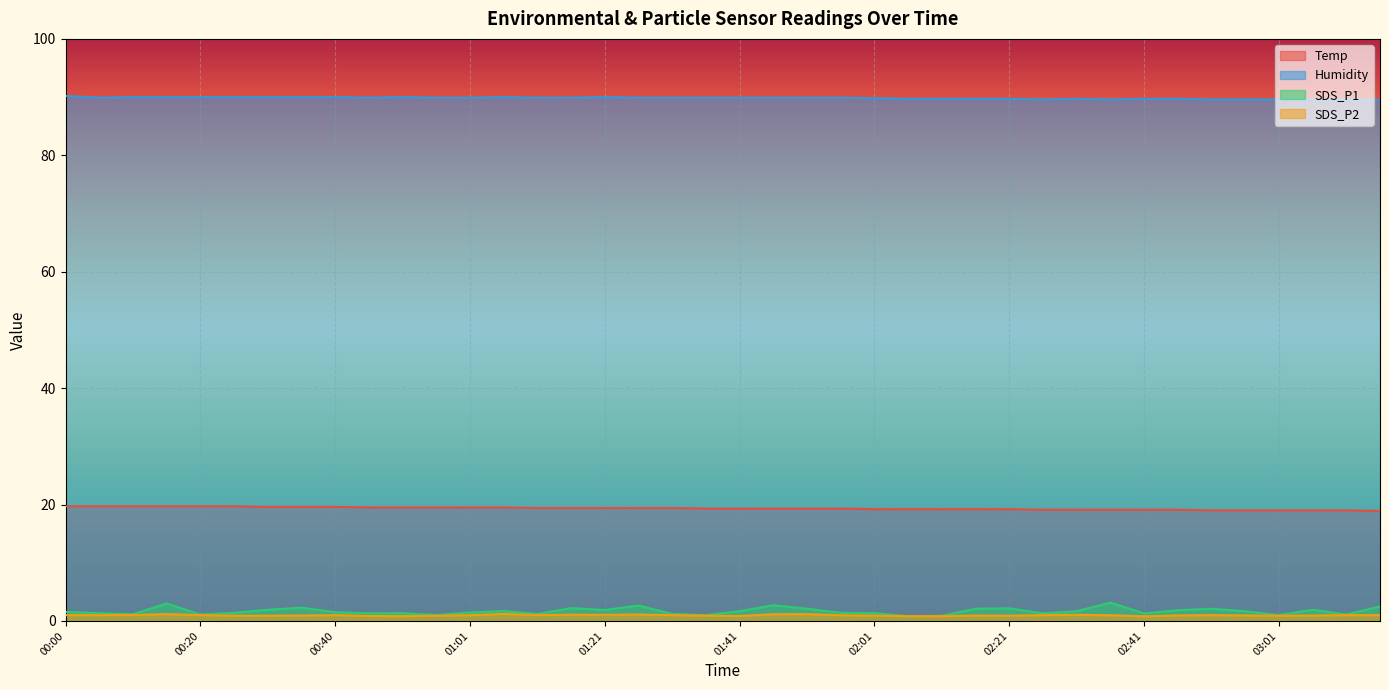

How many series are shown in this chart?

4